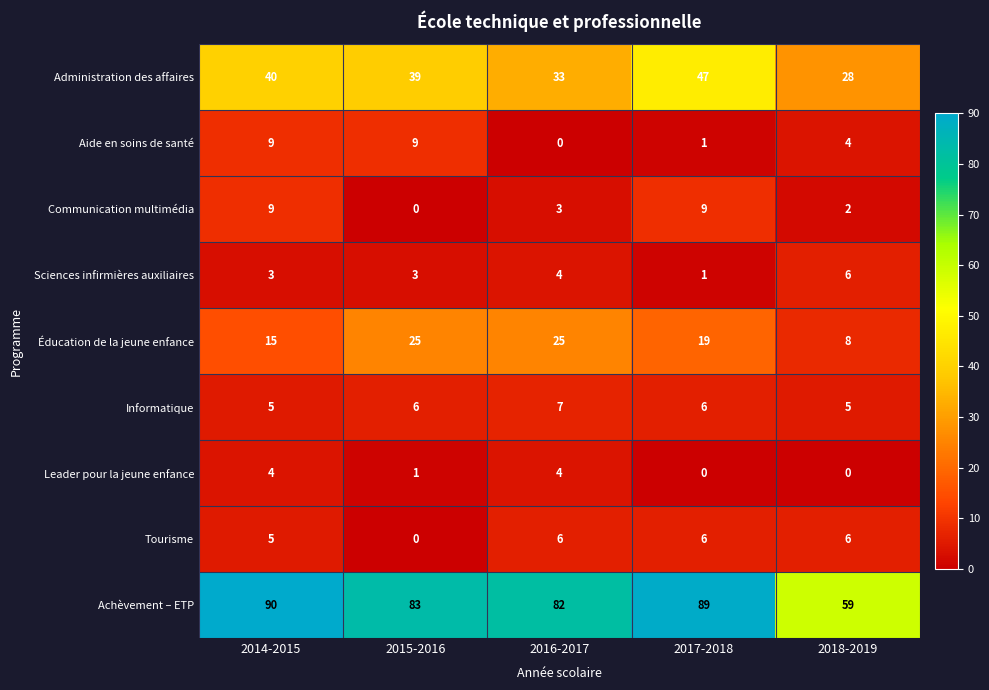

How many data points does each series have?

5